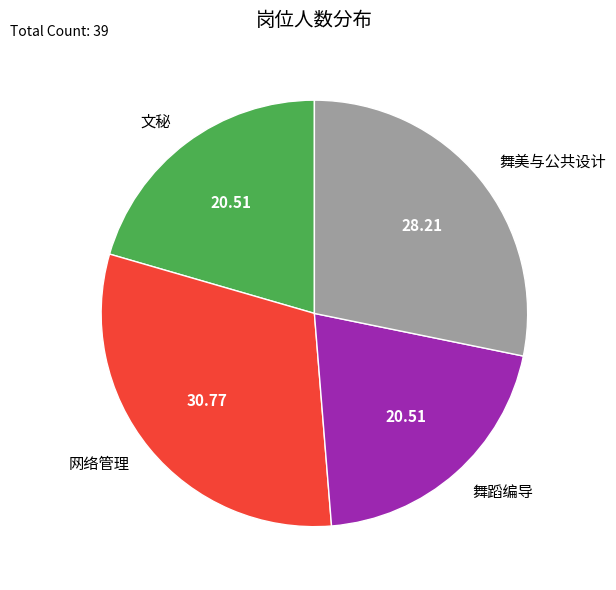

Count the number of slices in the pie.

4